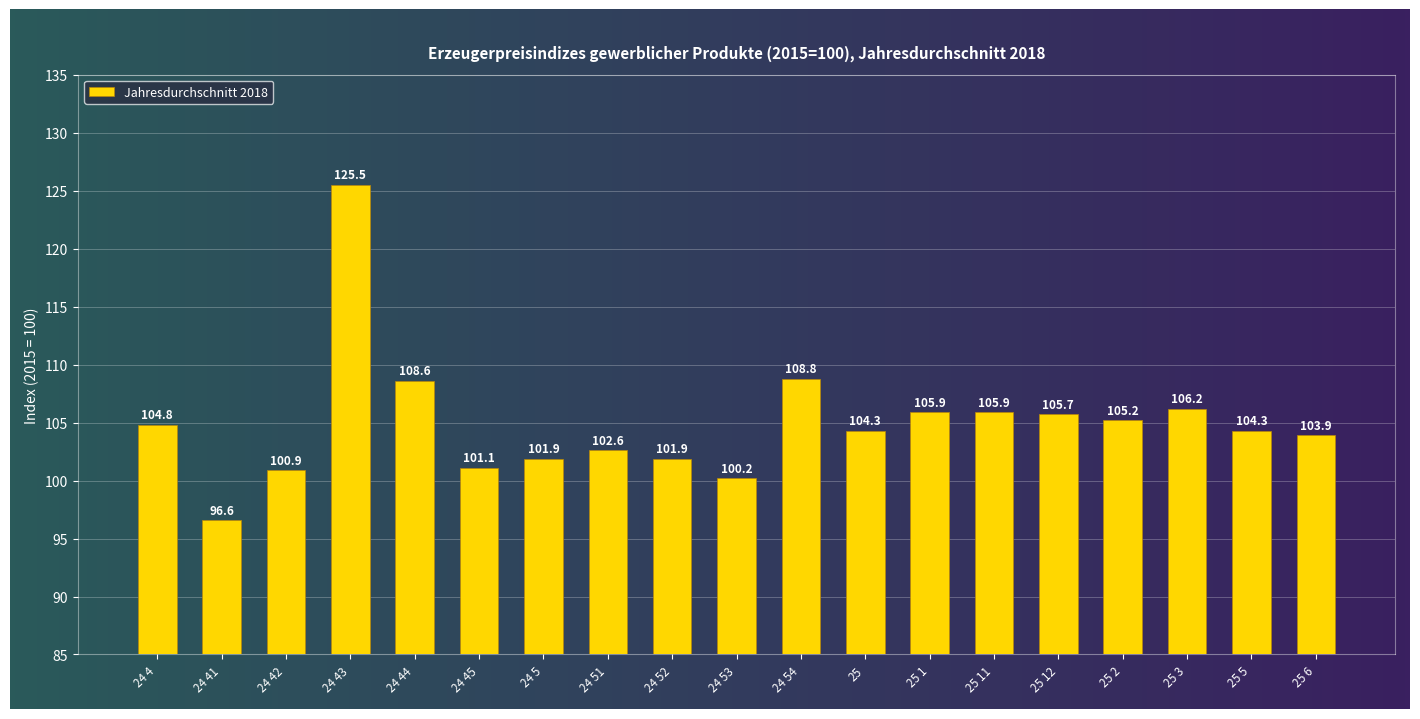

What is the sum of the values at 24 45 and 24 53?

201.3